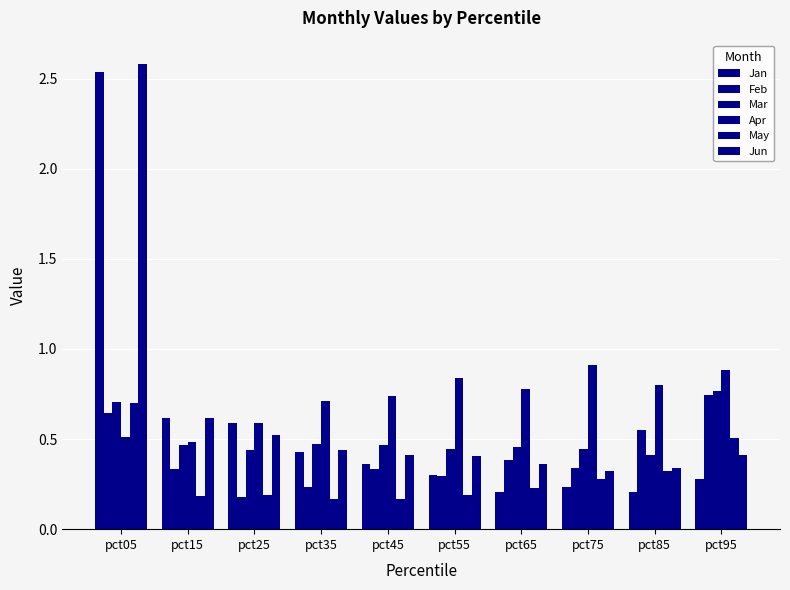

How many bars are there in total?

60